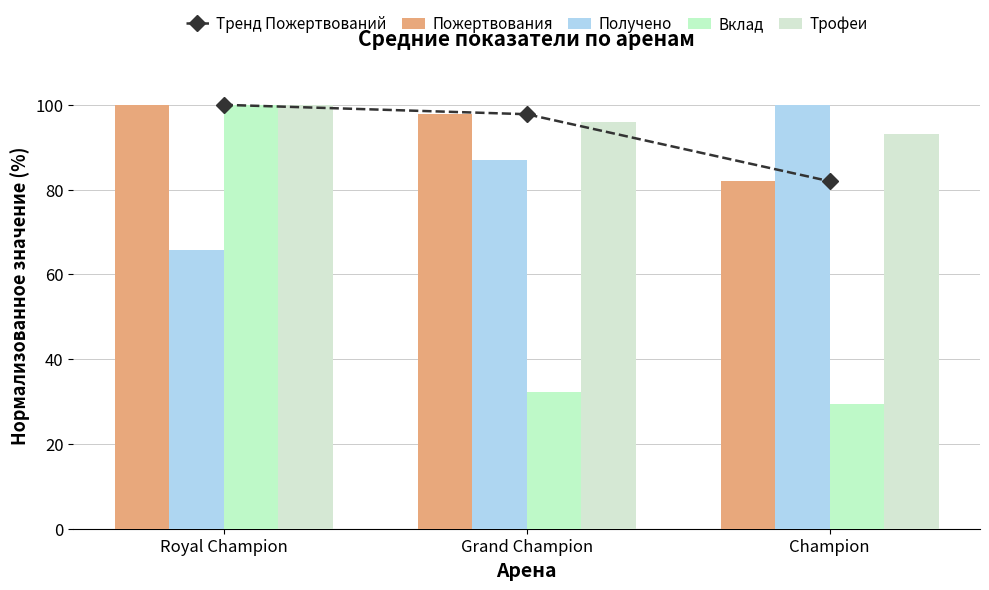

What is the total value across all series at Grand Champion?

411.1